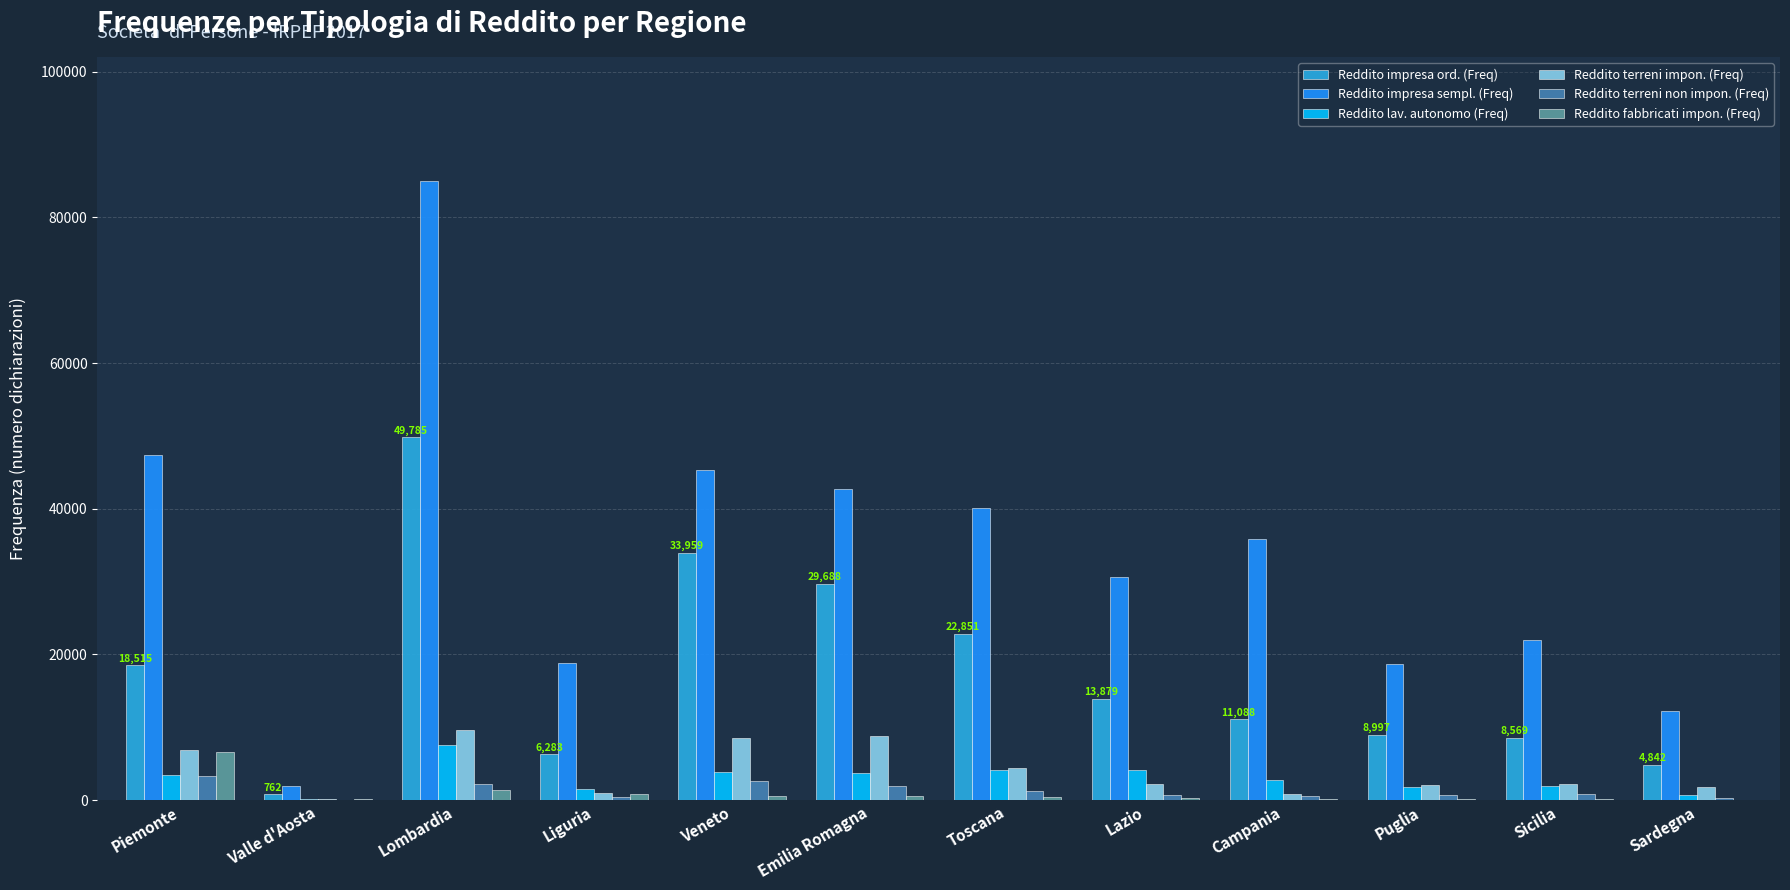

Between Emilia Romagna and Campania, which series saw the biggest shift?

Reddito impresa ord. (Freq)